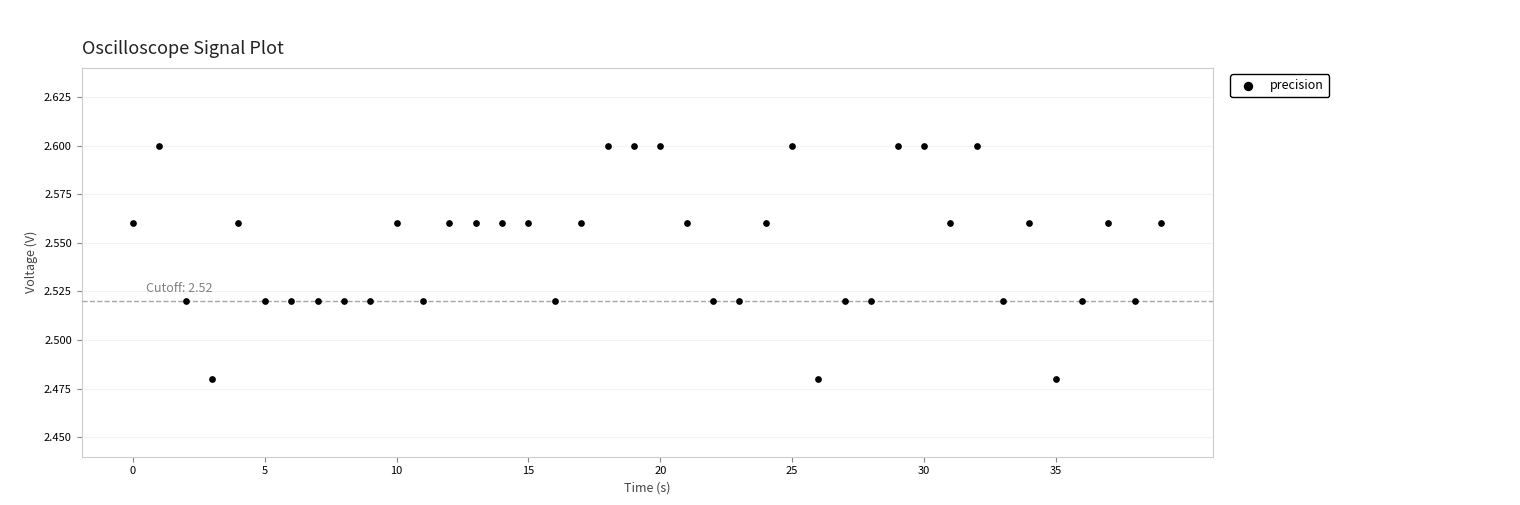

How many points are shown in the scatter plot?

40